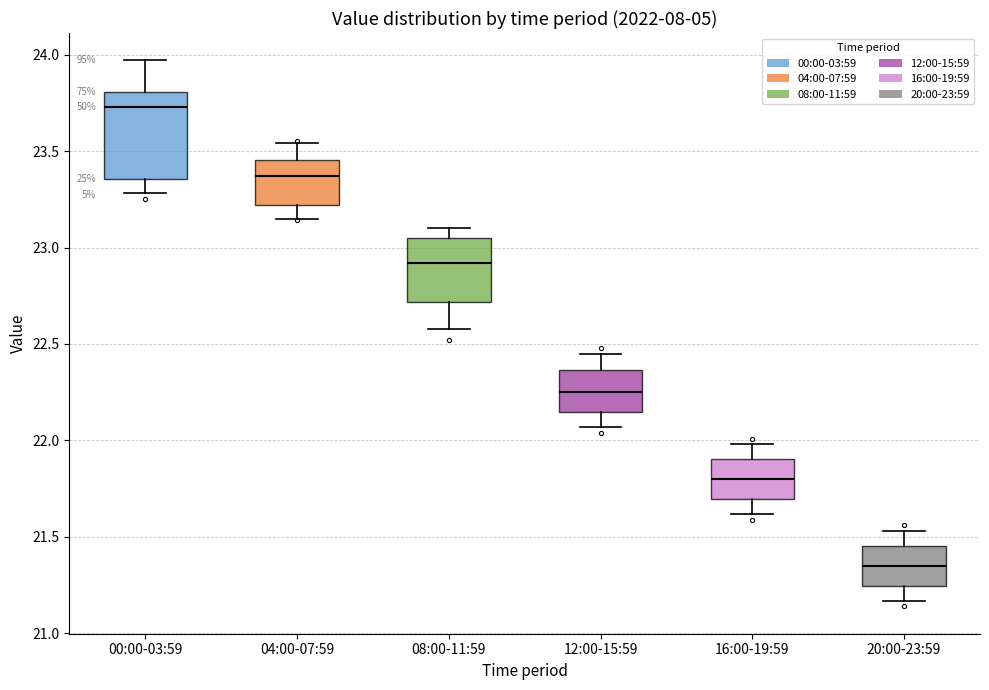

Which box is the tallest, from its lower edge to its upper edge?

00:00-03:59